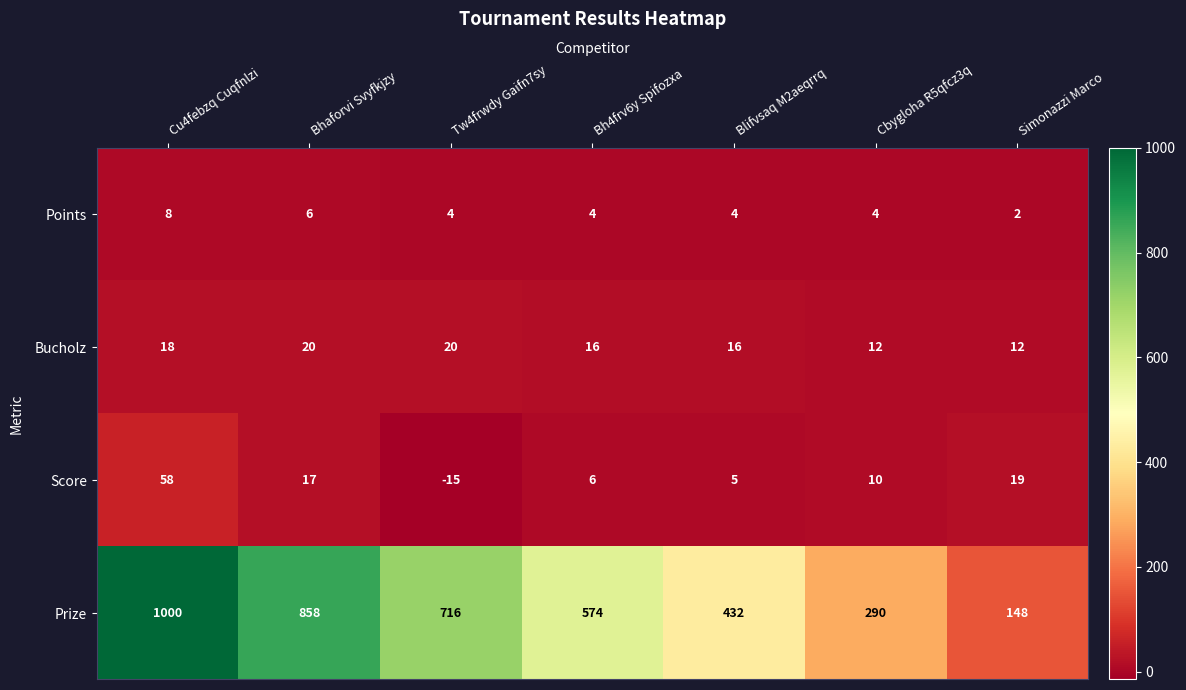

How many Prize values are between 290 and 858?

5